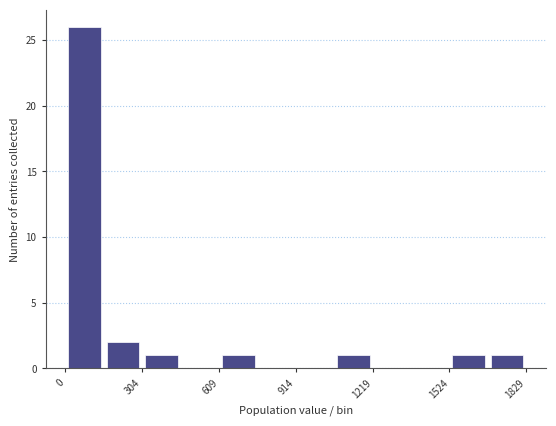

Read against the x-axis, roughly where is the centre of the tallest bar?

100